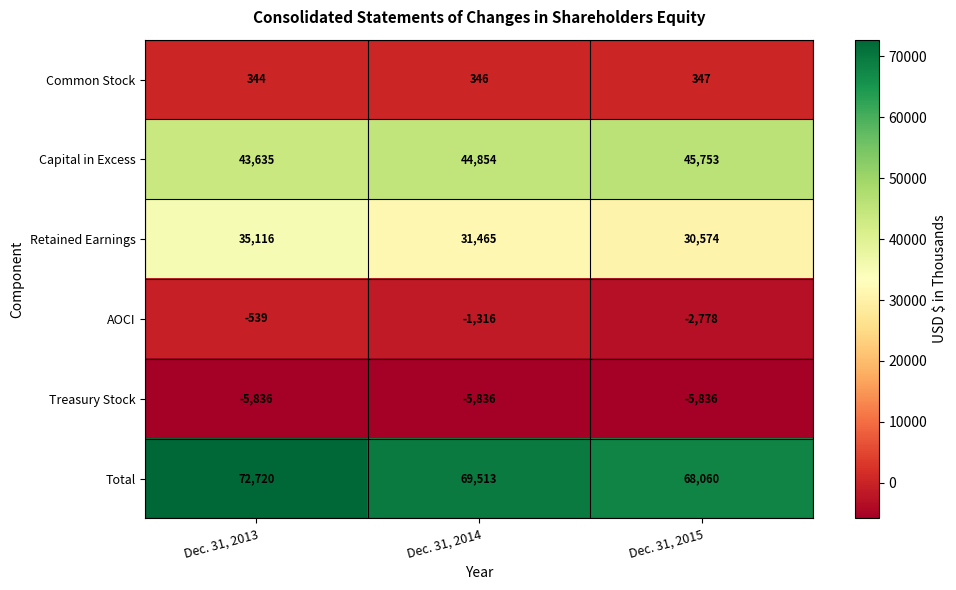

At which category does the chart reach its peak across all series?

Dec. 31, 2013